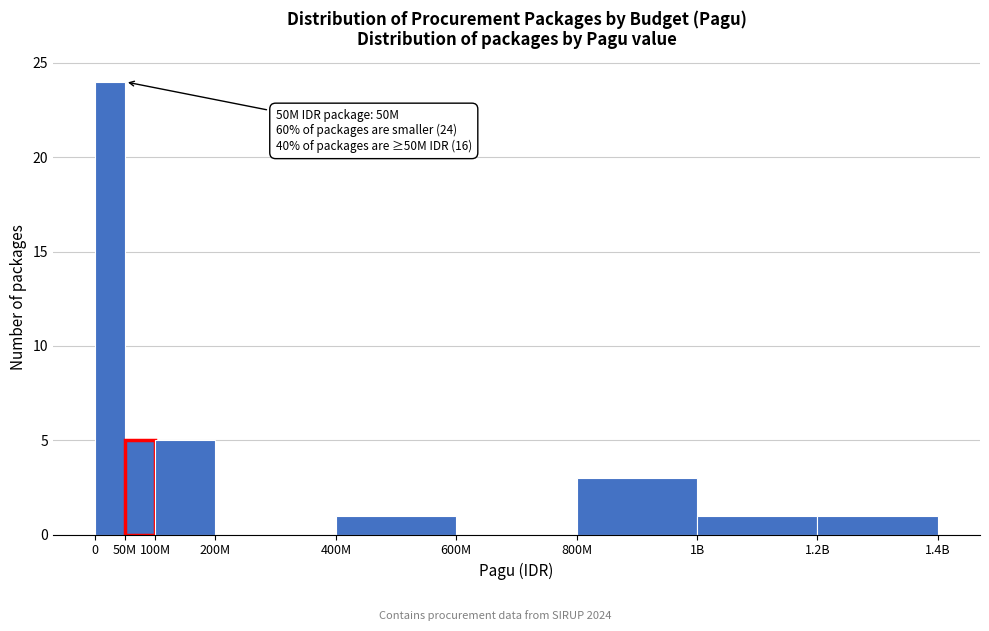

Reading right to left, list all the values displayed in this chart.

1.2B=1	1B=1	800M=3	600M=0	400M=1	200M=0	100M=5	50M=5	0=24